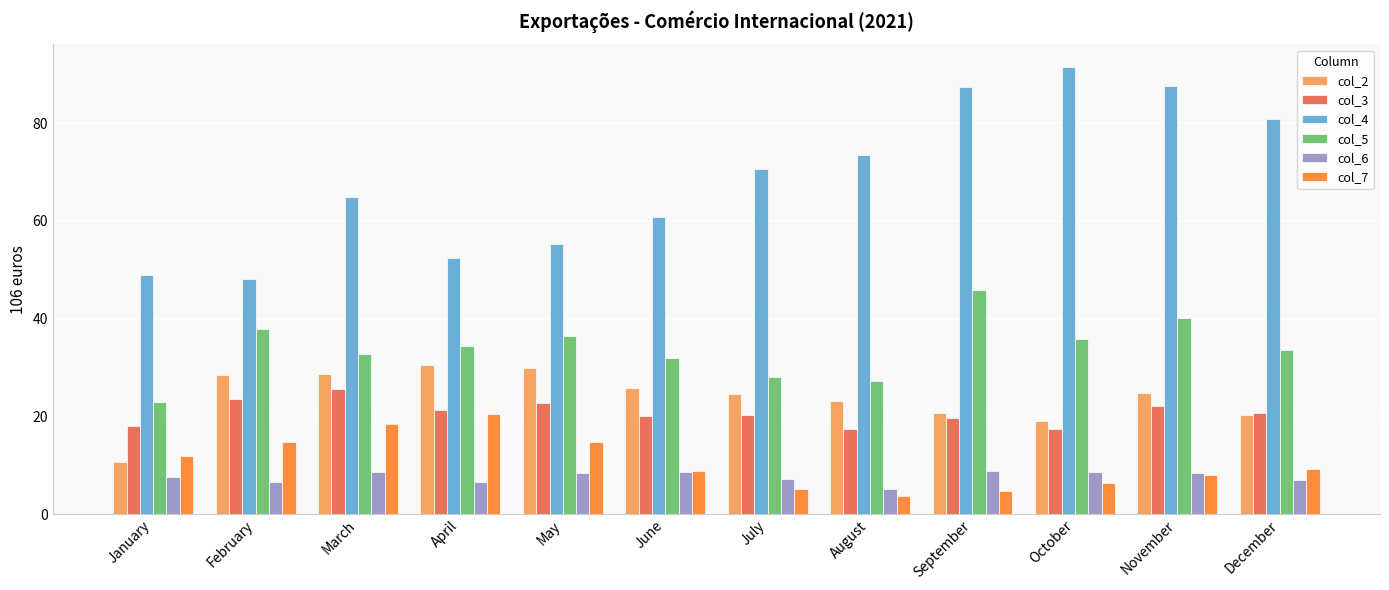

How many series are shown in this chart?

6